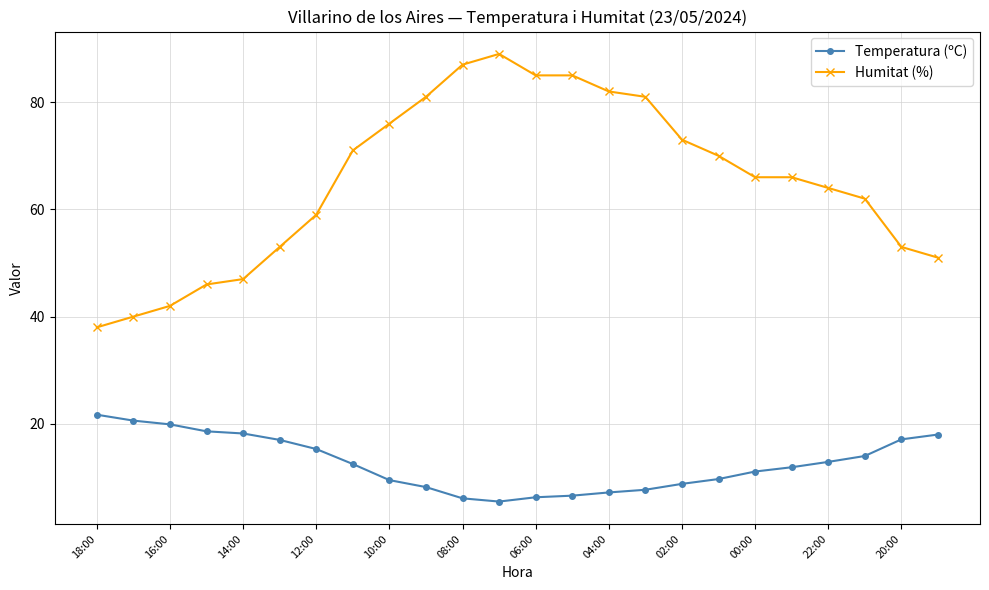

Which series has the largest range (max minus min)?

Humitat (%)